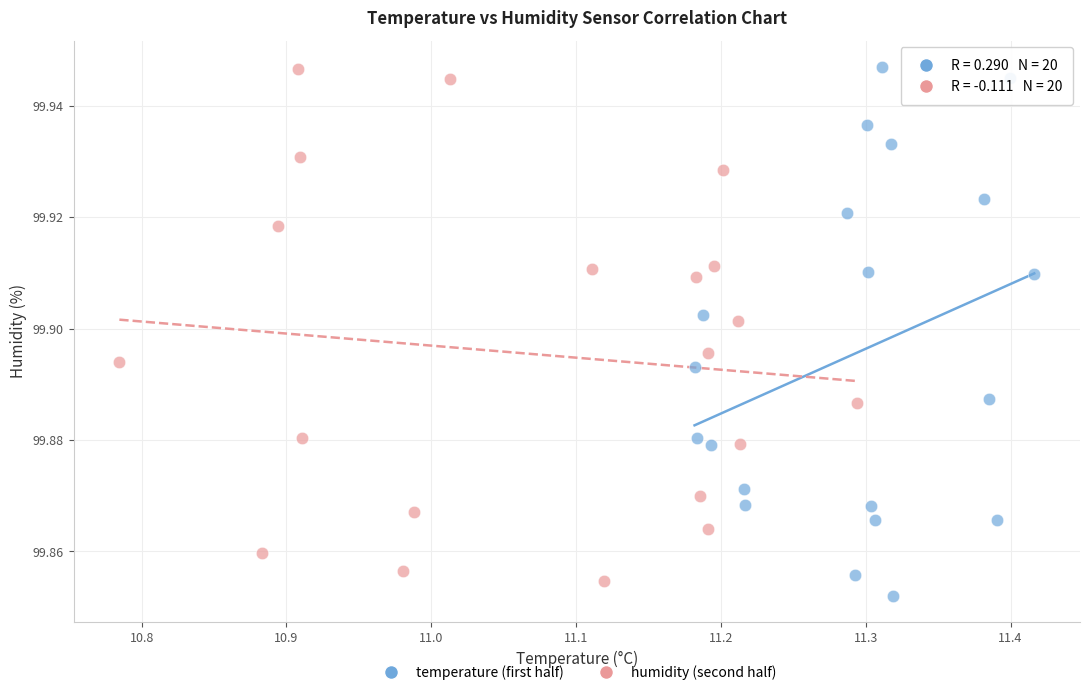

What are all the series names shown in the legend?

temperature (first half), humidity (second half)